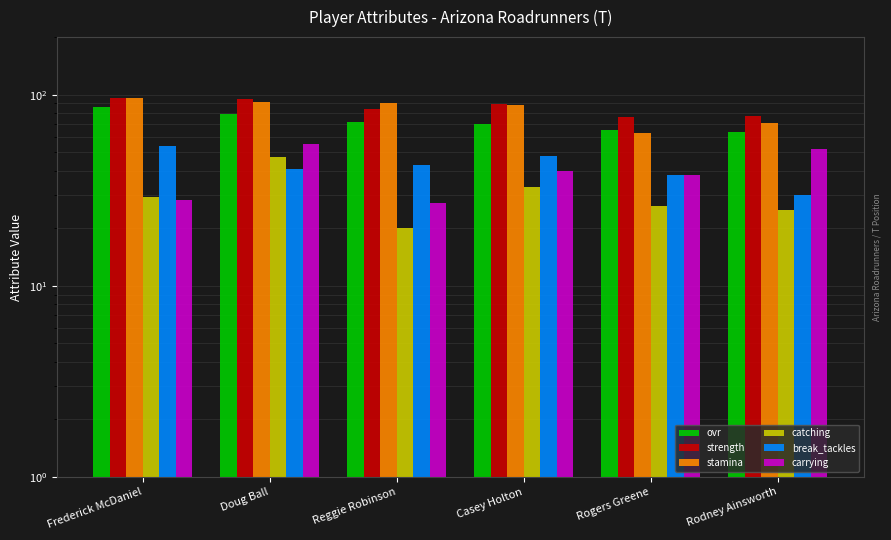

Which series has the largest total across all categories?

strength